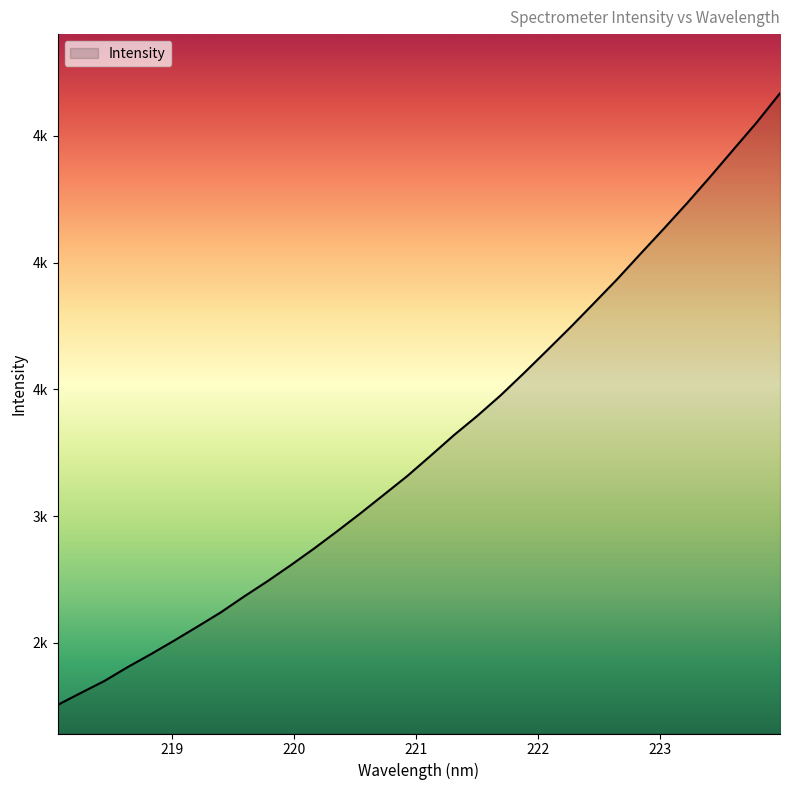

What is the value of the 19th point from the left?

3395.5